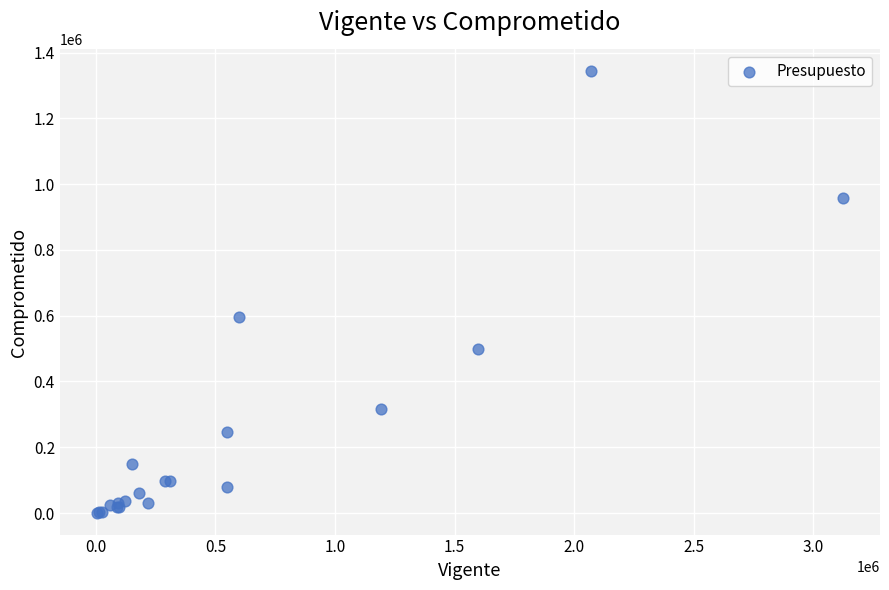

What Y value in the scatter plot is closest to 672032?

596774.2